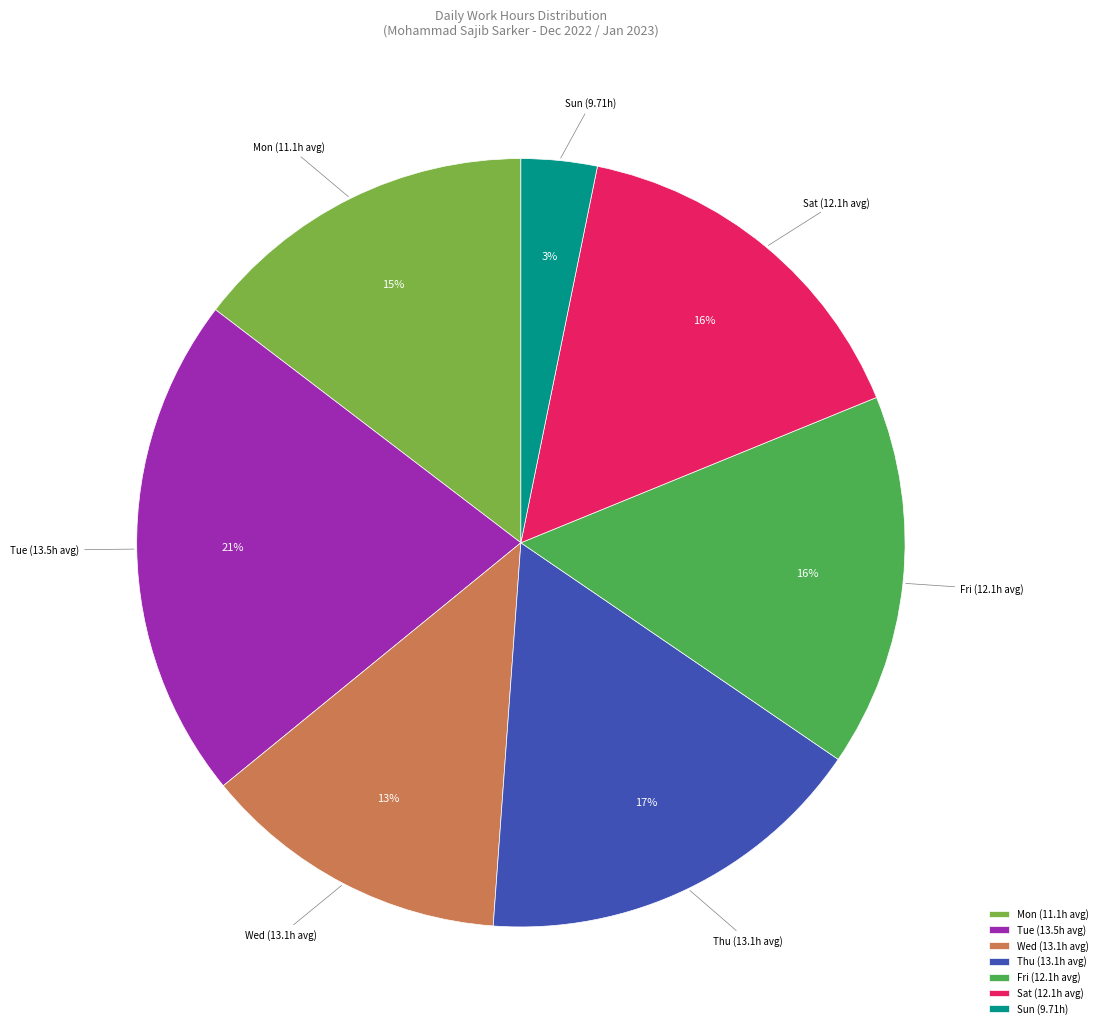

Is the sum of Thu (13.1h avg) and Fri (12.1h avg) greater than half?

No